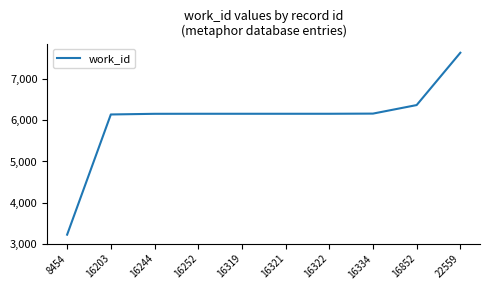

Is this an area chart (filled region under the line)?

No